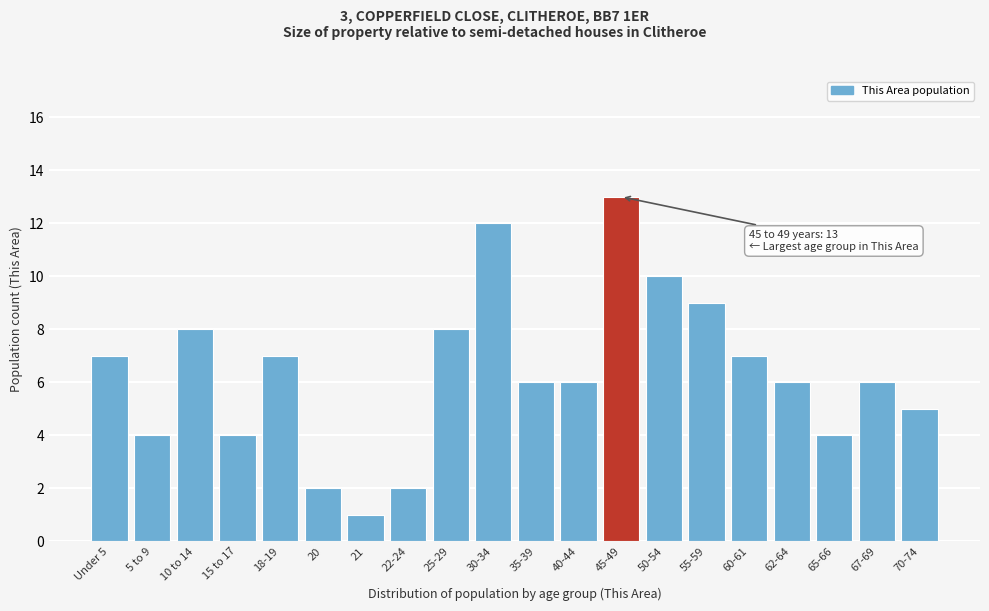

Reading left to right, extract all data points from this chart.

Under 5=7	5 to 9=4	10 to 14=8	15 to 17=4	18-19=7	20=2	21=1	22-24=2	25-29=8	30-34=12	35-39=6	40-44=6	45-49=13	50-54=10	55-59=9	60-61=7	62-64=6	65-66=4	67-69=6	70-74=5